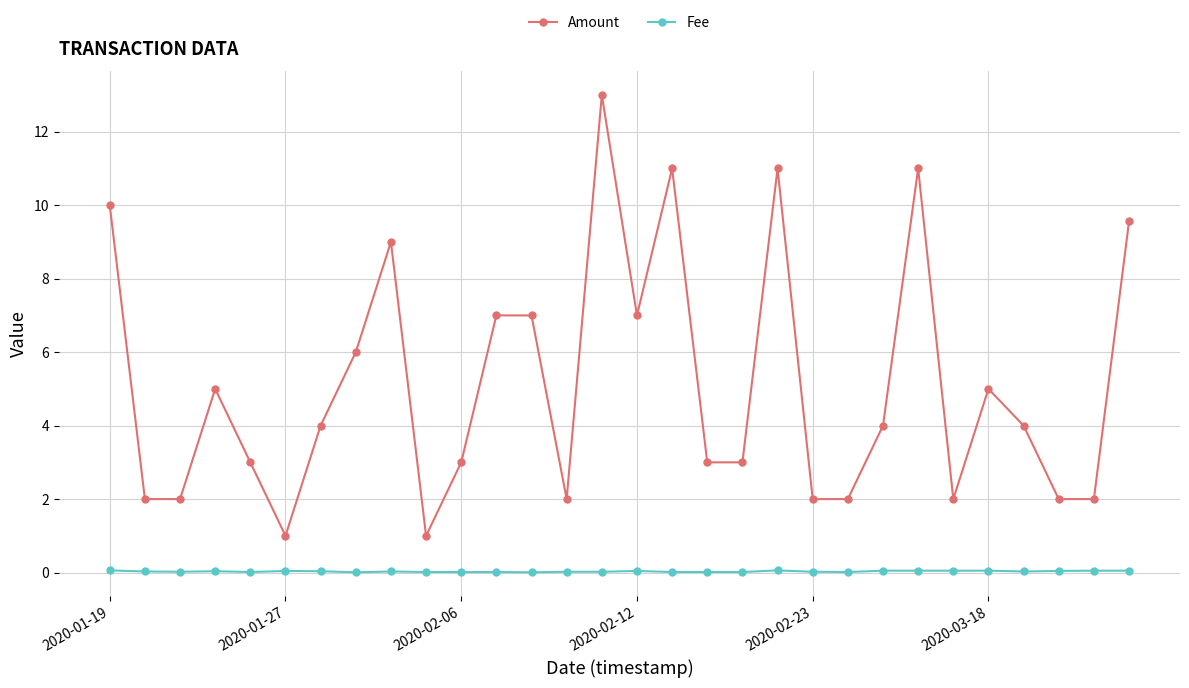

What is the minimum value for Amount?

1.0